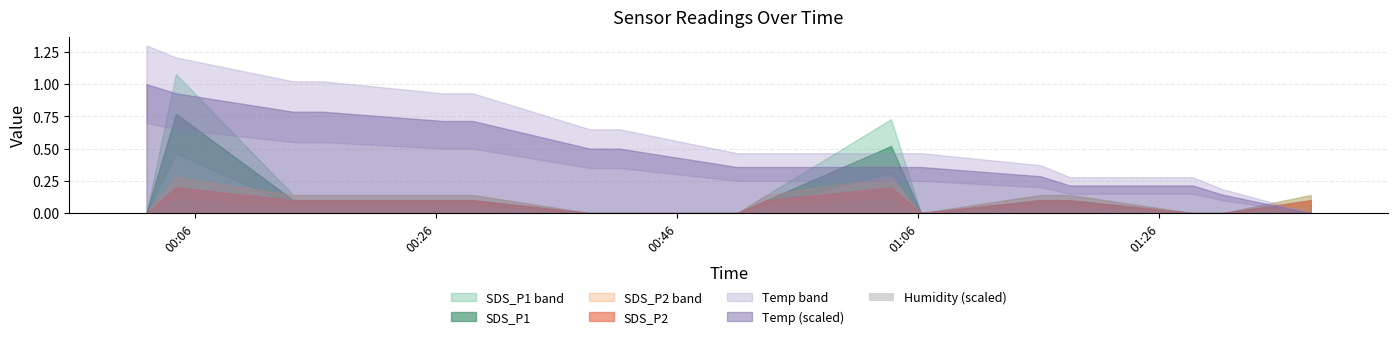

The value of SDS_P1 at SDS_P1 is 0.5. True or false?

False